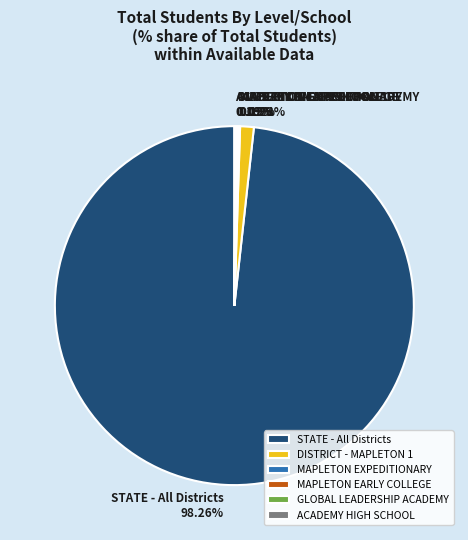

What is the majority slice?

STATE - All Districts